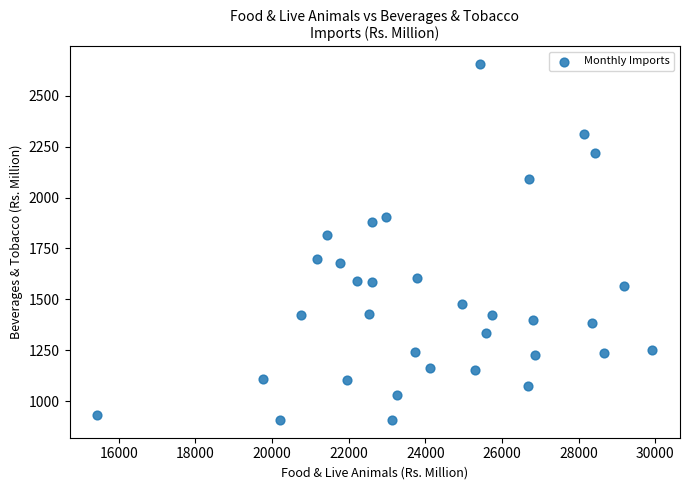

What Y value in the scatter plot is closest to 1781?

1814.9